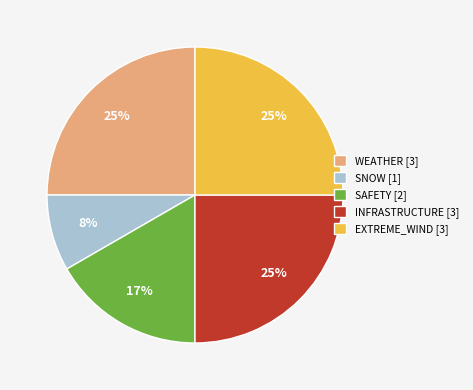

What percentage is the SAFETY [2] slice, to the nearest percent?

17%